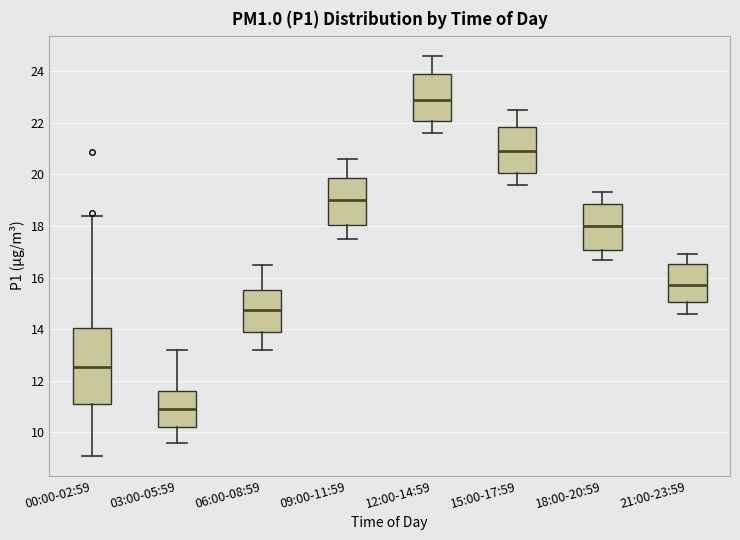

Reading left to right, transcribe this box plot: for each box, give where its median line is, the range the box spans, and where its two whiskers end, as read against the y-axis. The values are not printed on the chart, so give them approximately, as read against the axis.

00:00-02:59: median 12.6, box 11.2 to 14.0, whiskers 9.2 to 18.4
03:00-05:59: median 11.0, box 10.2 to 11.6, whiskers 9.6 to 13.2
06:00-08:59: median 14.8, box 13.8 to 15.6, whiskers 13.2 to 16.6
09:00-11:59: median 19.0, box 18.0 to 19.8, whiskers 17.6 to 20.6
12:00-14:59: median 23.0, box 22.0 to 23.8, whiskers 21.6 to 24.6
15:00-17:59: median 21.0, box 20.0 to 21.8, whiskers 19.6 to 22.6
18:00-20:59: median 18.0, box 17.0 to 18.8, whiskers 16.8 to 19.4
21:00-23:59: median 15.8, box 15.0 to 16.6, whiskers 14.6 to 17.0